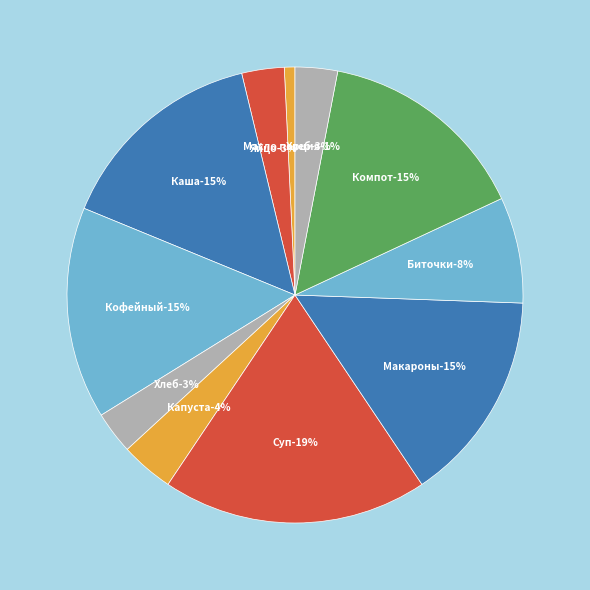

Approximately how many times larger is the value at Масло порция compared to Капуста свежая?

0.2